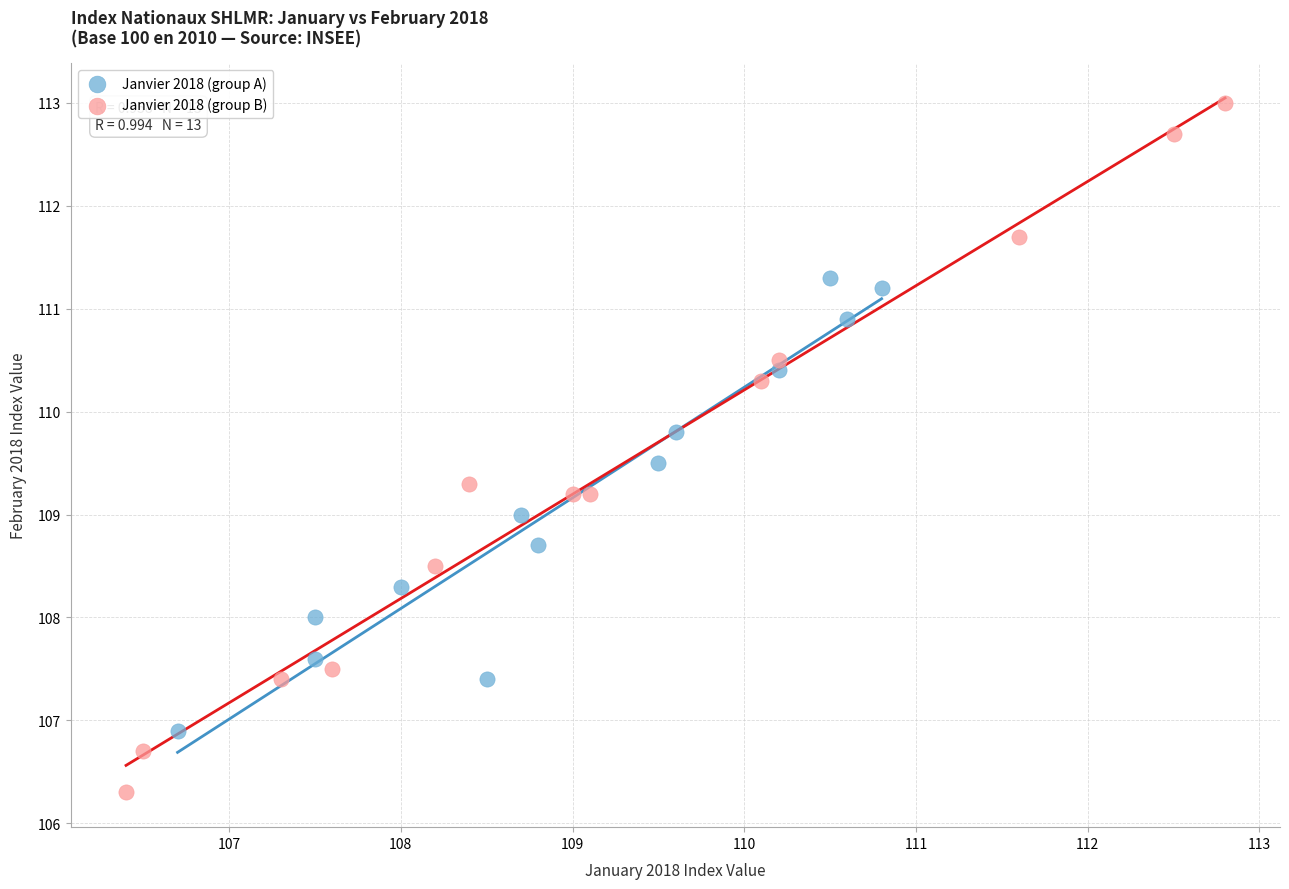

Which series contains the highest Y value?

Janvier 2018 (group B)